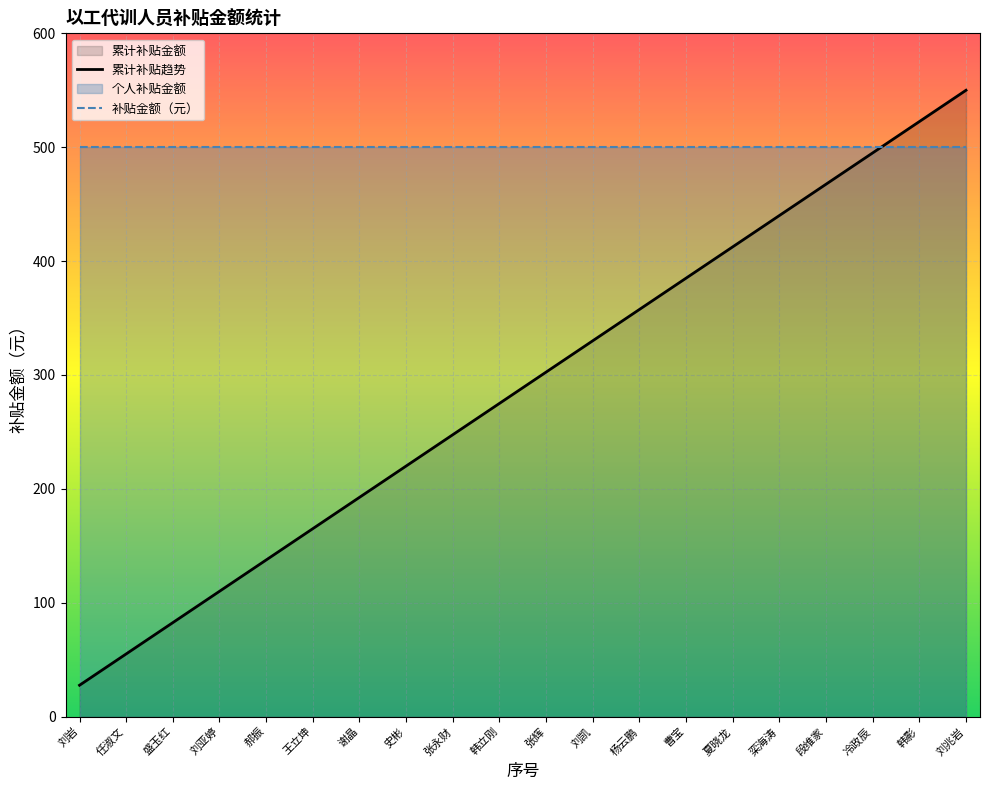

The chart shows a value of 165.0 at 王立坤. True or false?

True